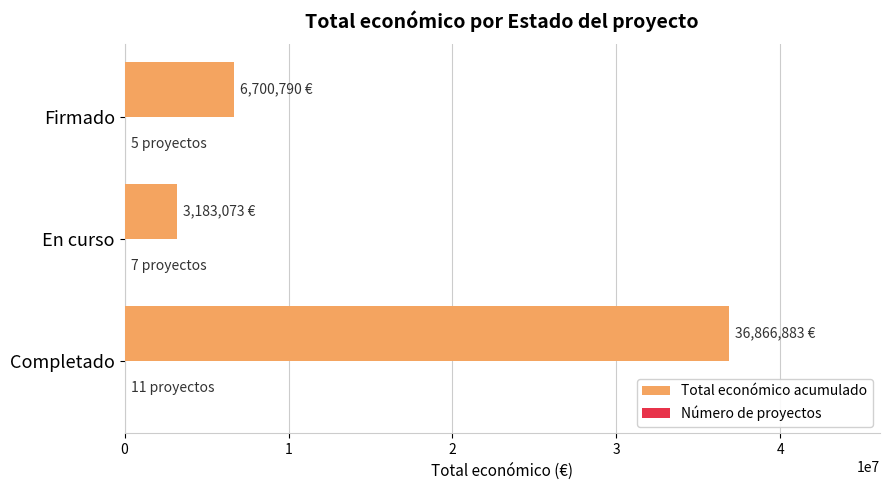

What is the sum of all Total económico acumulado values?

46750746